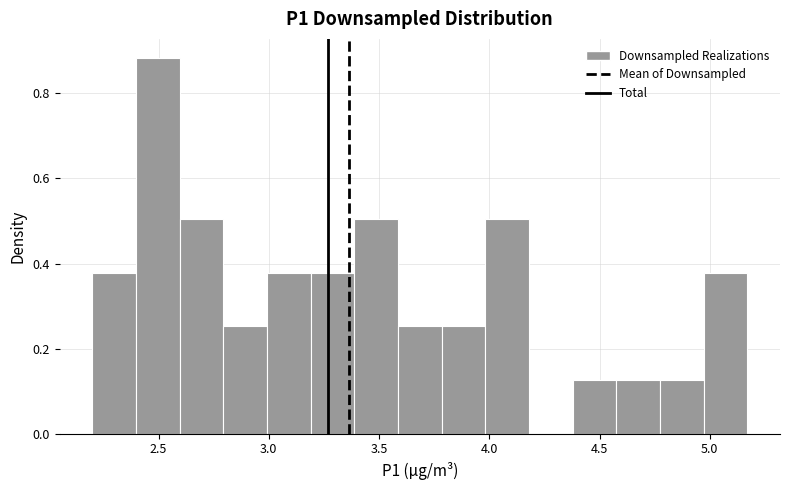

Around what value on the x-axis is the tallest bar? Give the approximate position of its centre, as read against the axis.

2.50